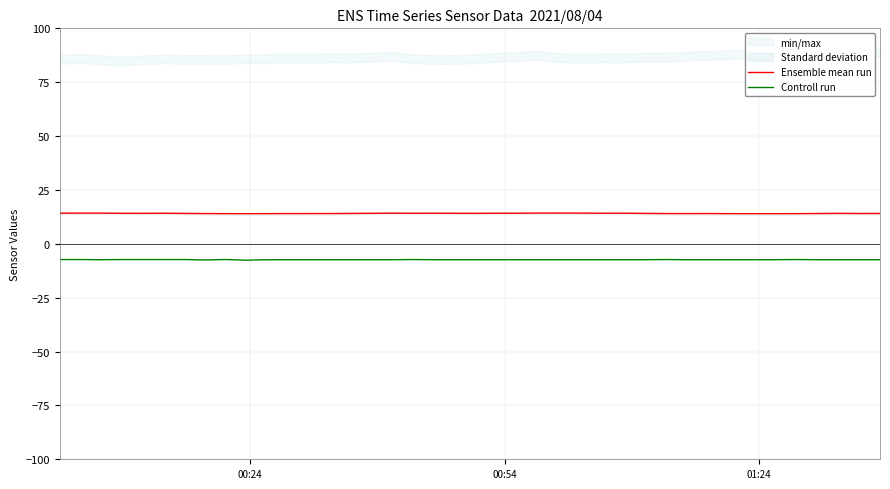

Which series has the widest spread of values?

Controll run